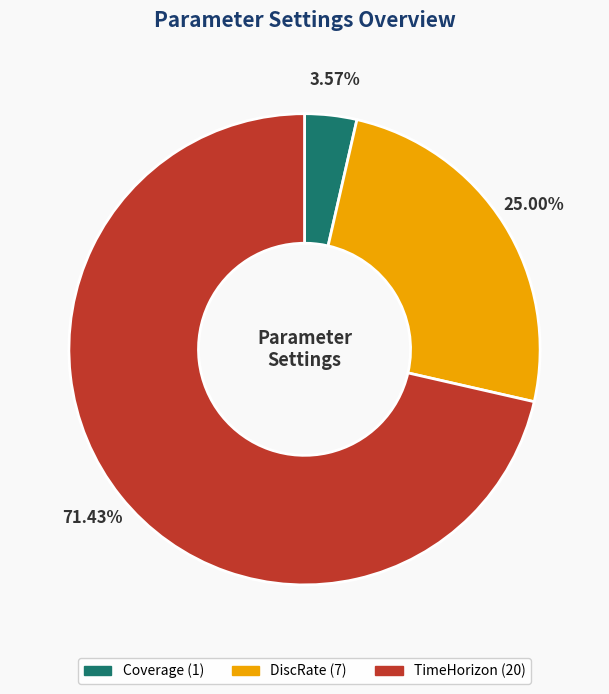

To the nearest percent, what percentage of the pie is TimeHorizon?

71%